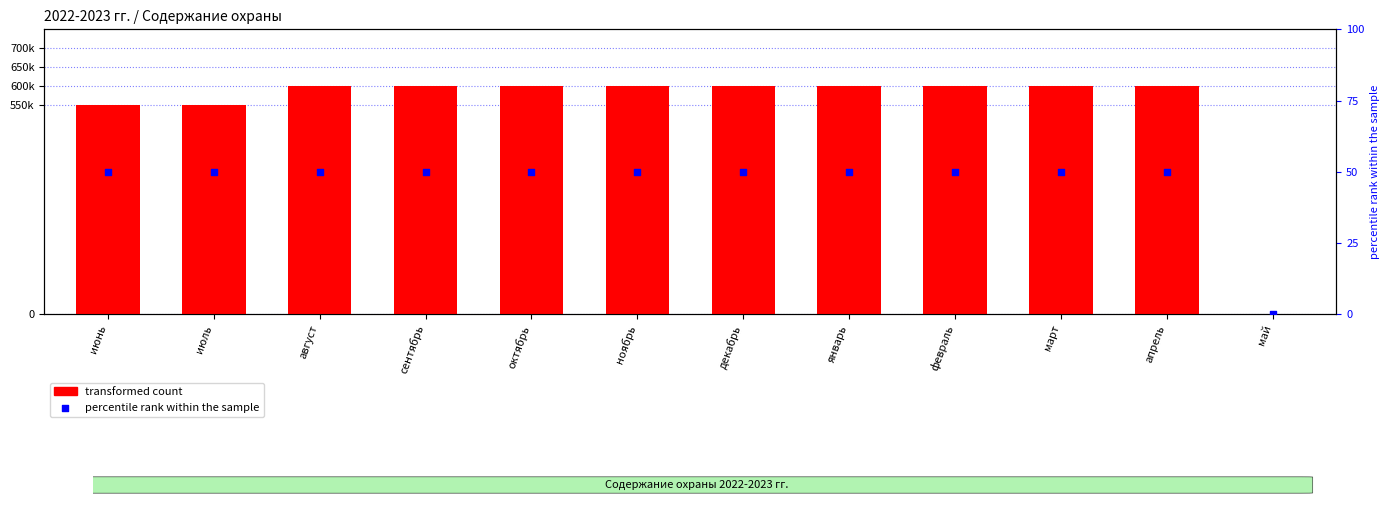

At which category is the sum across all series the highest?

август